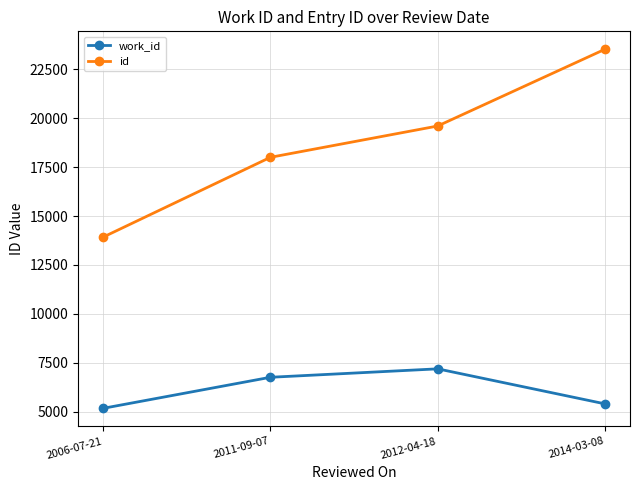

The value of id at 2006-07-21 is 7102. True or false?

False